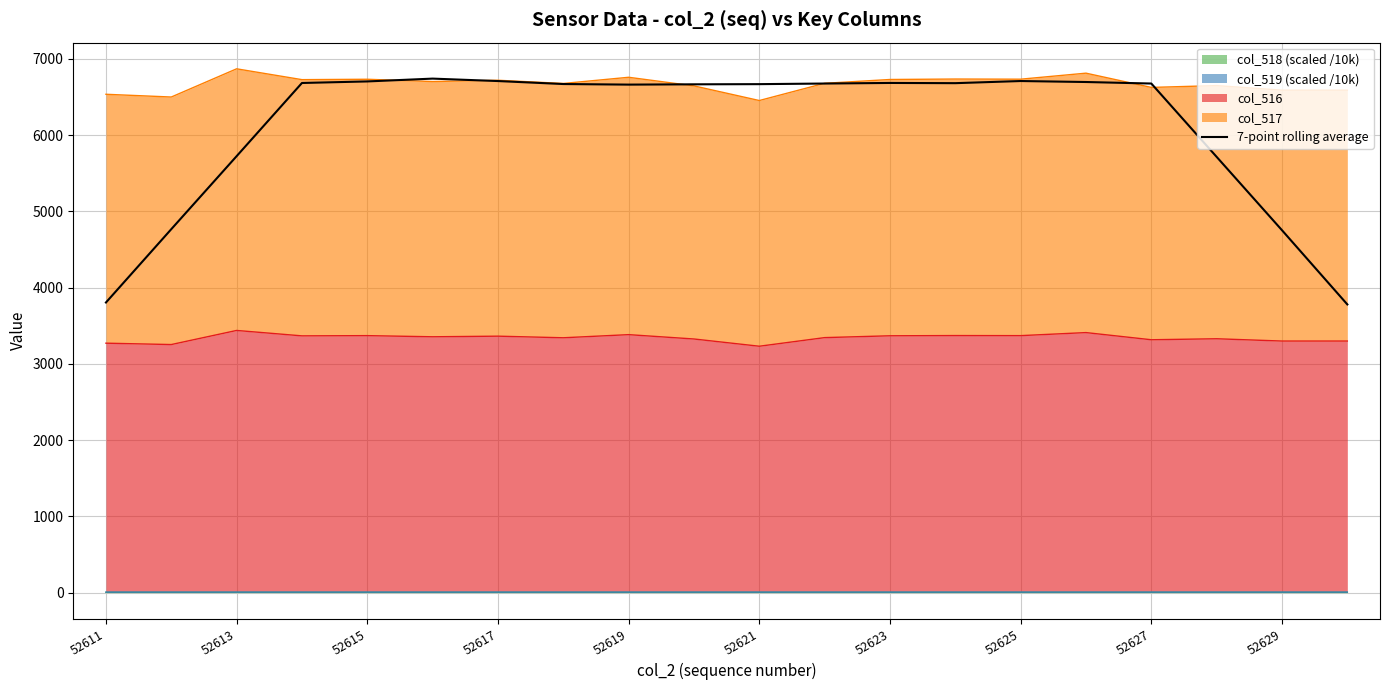

What is the value of the 19th point from the left?

4752.9